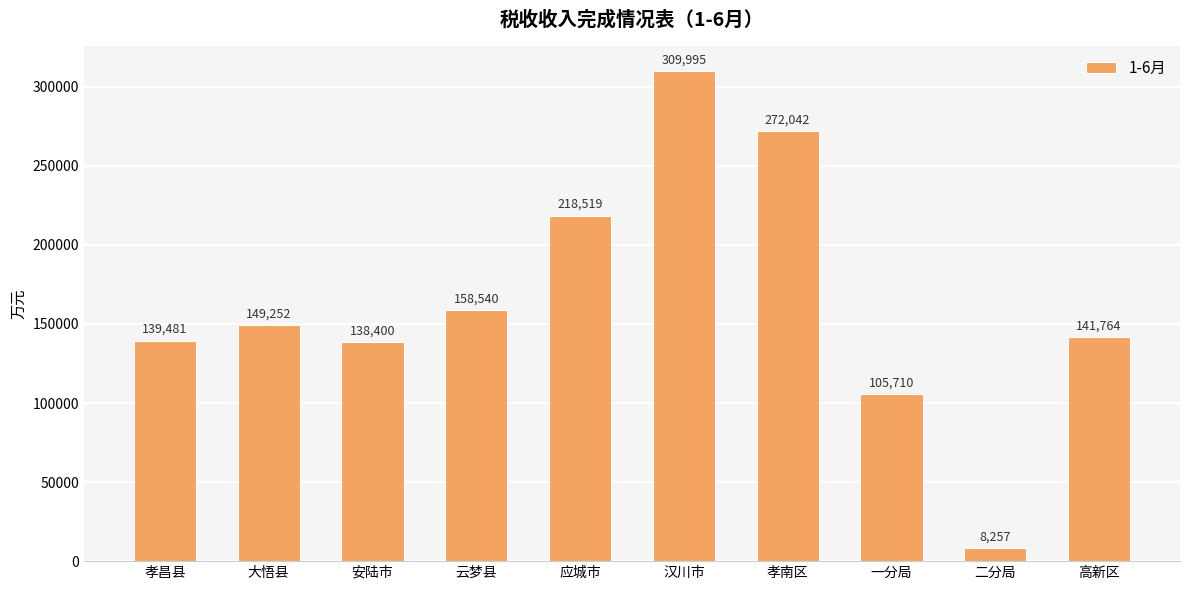

What is the difference between the values at 一分局 and 安陆市?

32690